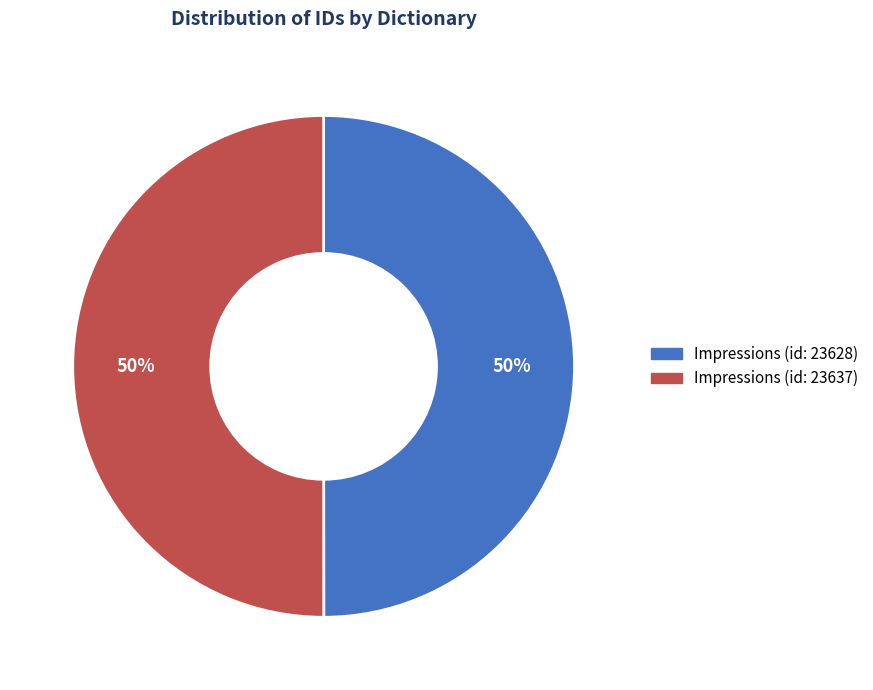

Count the number of slices in the pie.

2